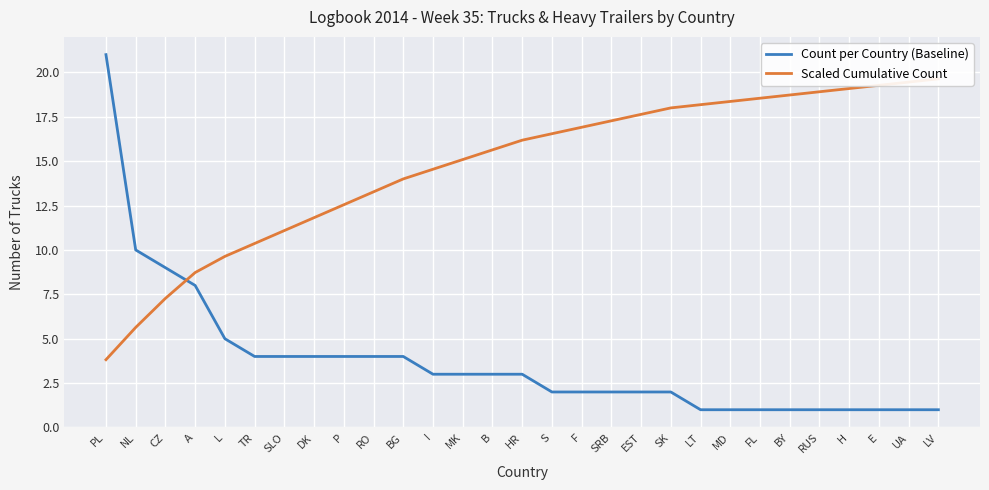

How many lines are shown in the chart?

2